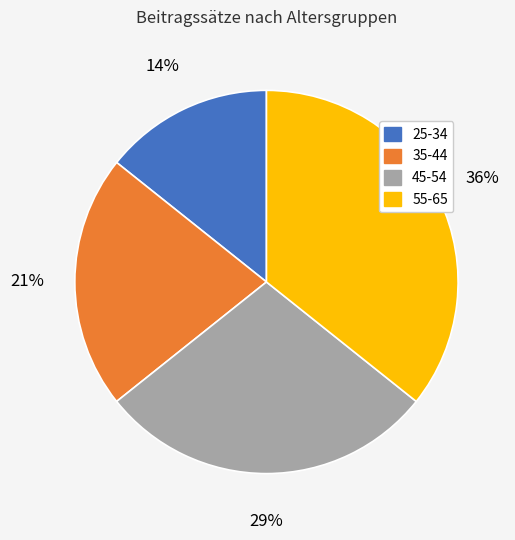

Does any single category account for the majority?

No